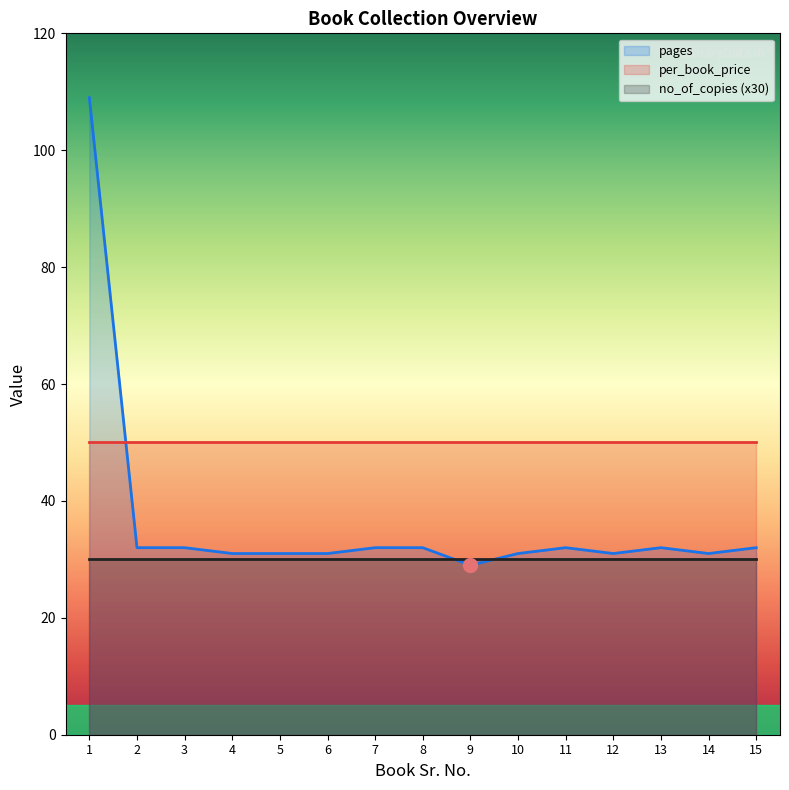

Where is per_book_price nearest to the value 50?

1